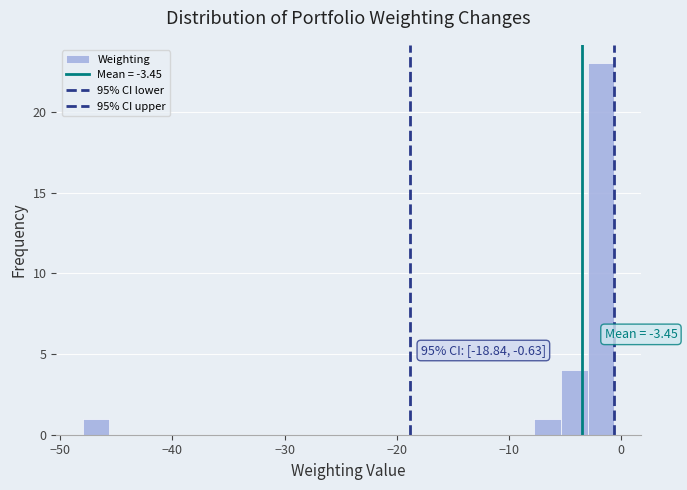

Around what value on the x-axis is the tallest bar? Give the approximate position of its centre, as read against the axis.

-2